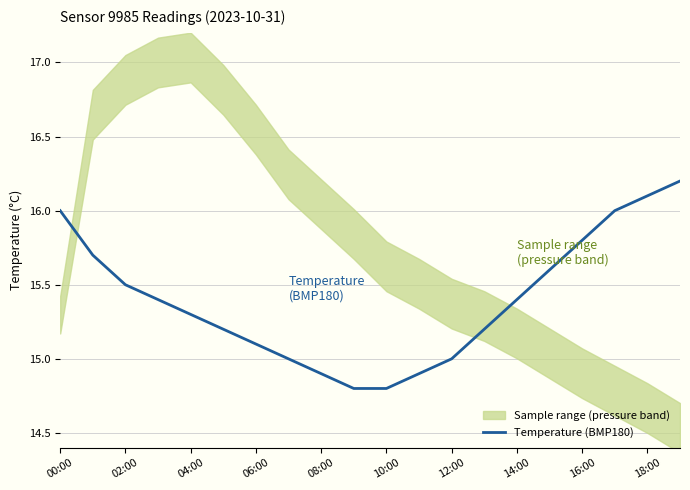

The Temperature (BMP180) series shows 15.1 at 06:00. True or false?

True